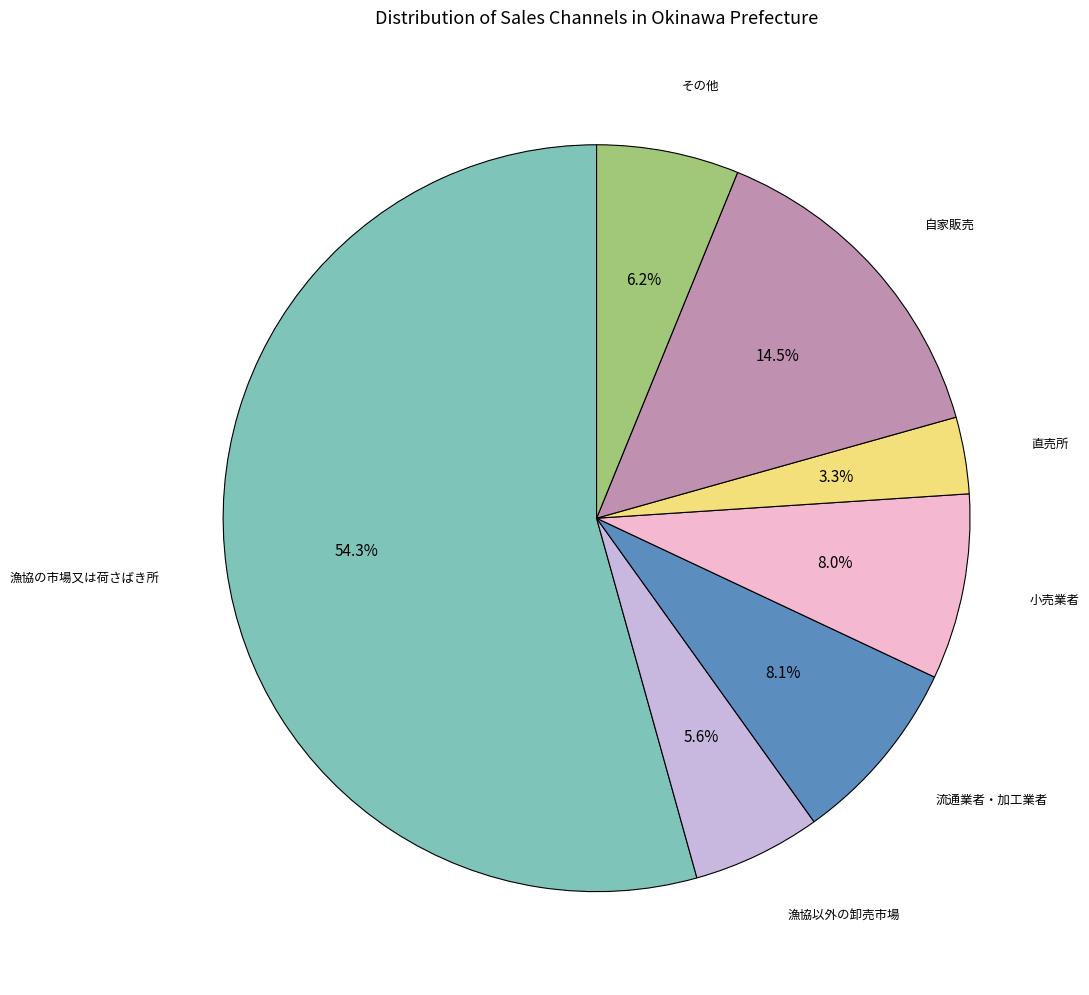

What is the smallest slice in the pie chart?

直売所